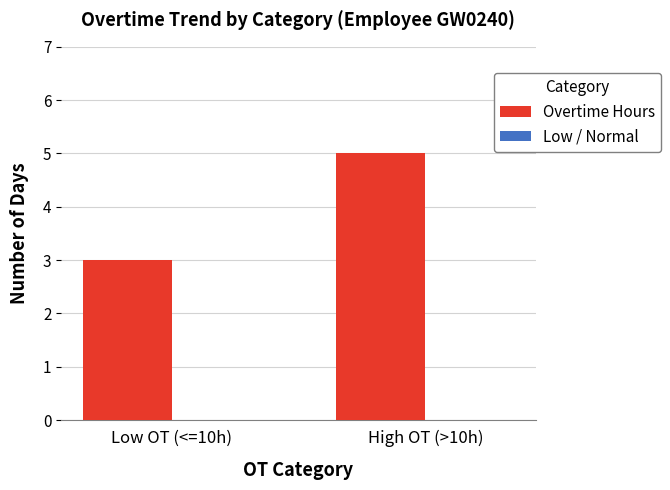

What is the greatest value displayed?

5